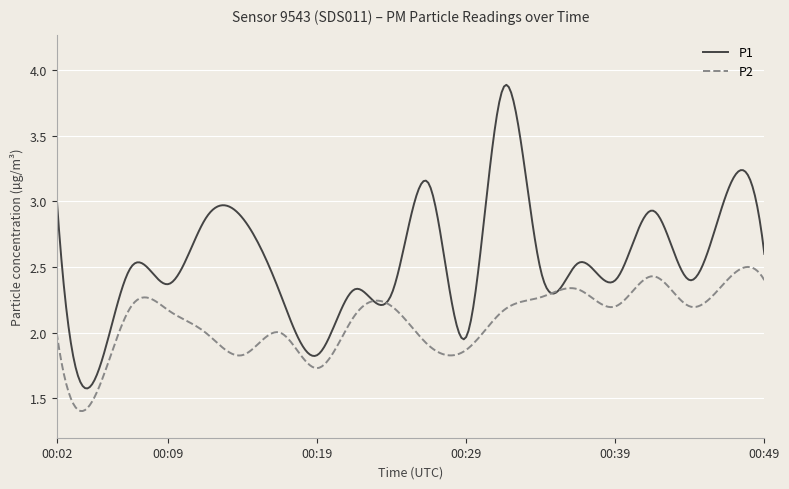

Which series has the largest total across all categories?

P1